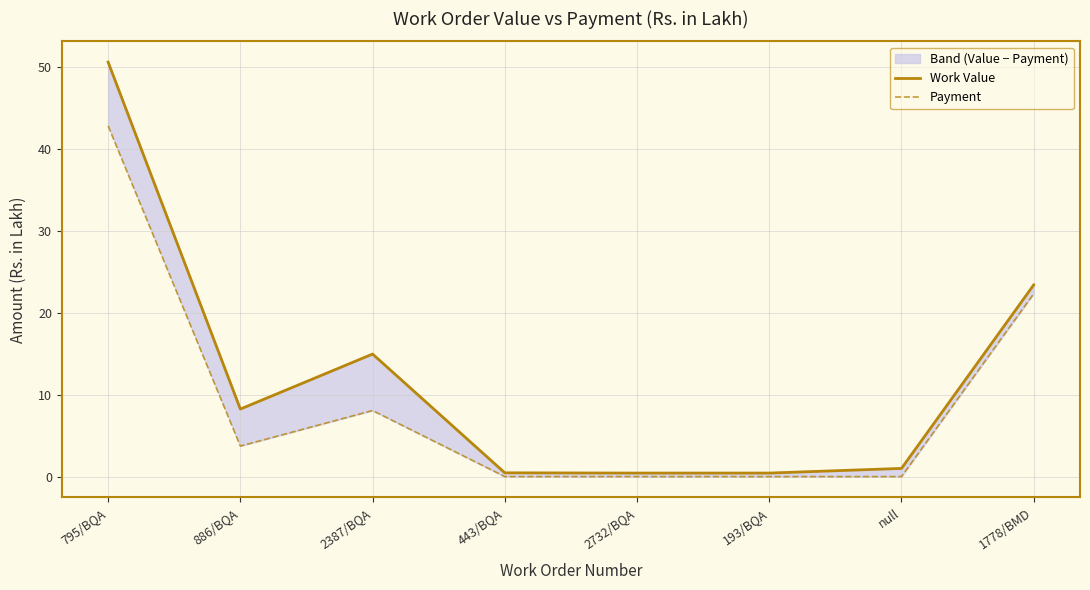

True or false: Payment and Work Value intersect in this chart.

False